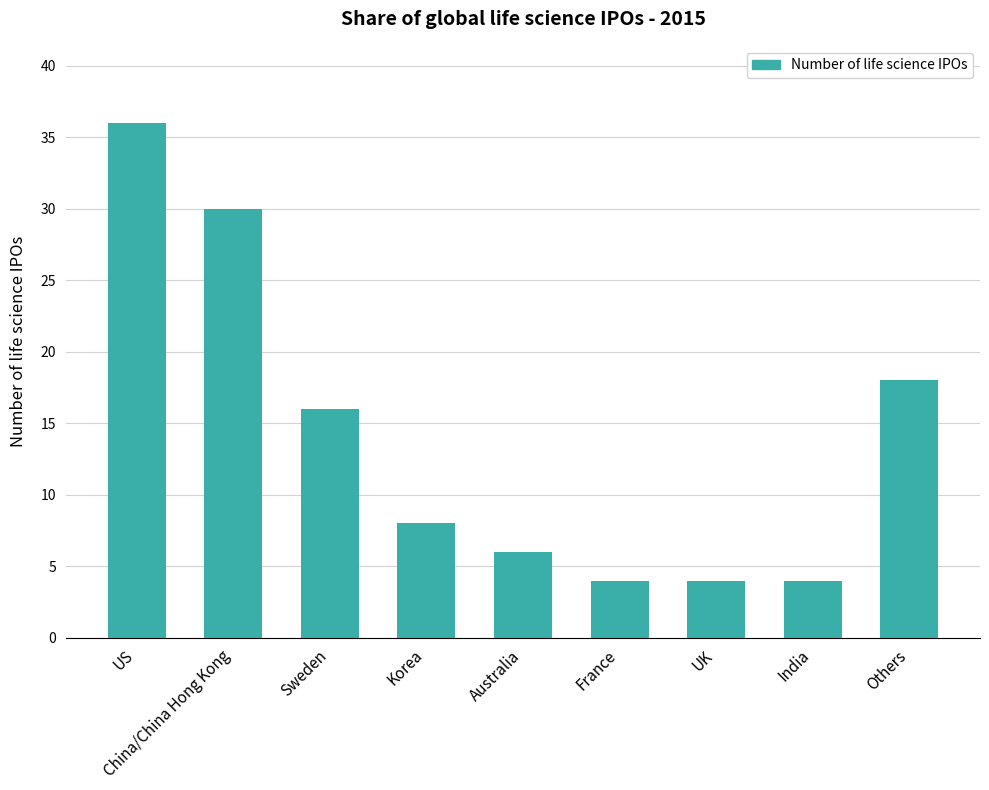

What is the difference between the values at Australia and US?

30